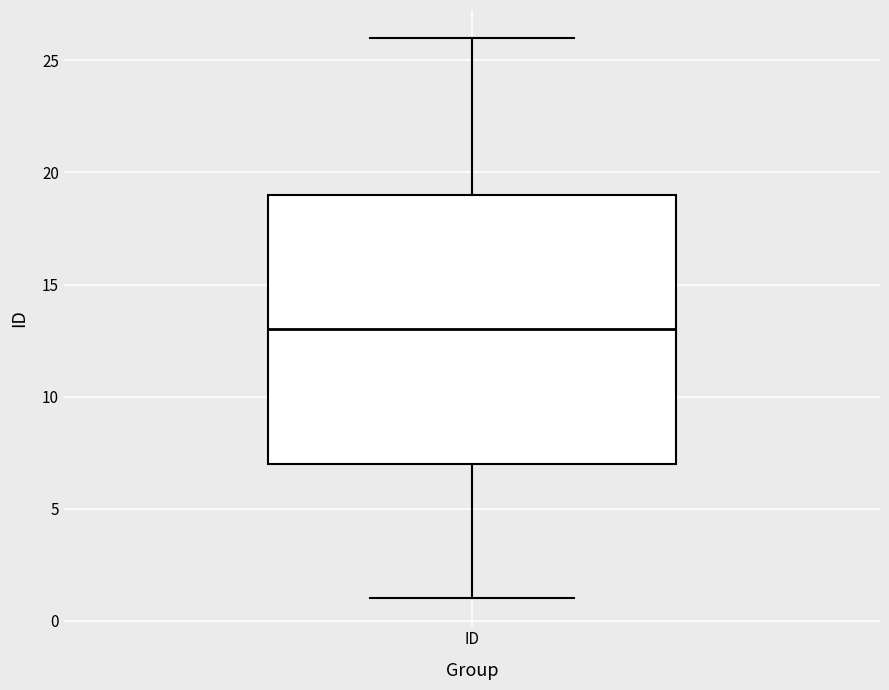

Where does the median line of the box for ID sit on the y-axis? The values are not printed on the chart, so give them approximately, as read against the axis.

13